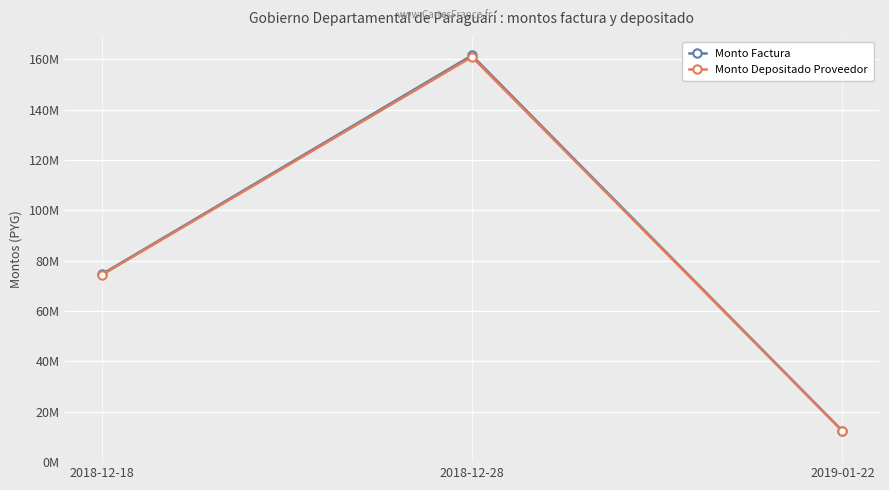

Is the value of Monto Depositado Proveedor at 2018-12-18 greater than the value of Monto Factura at 2018-12-18?

No